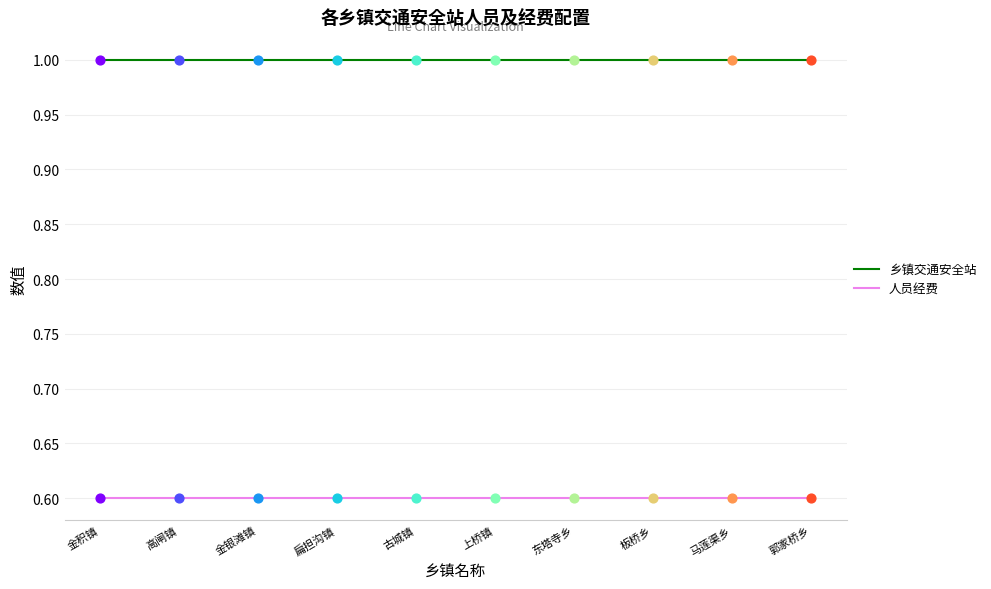

What is the maximum value for 人员经费?

0.6